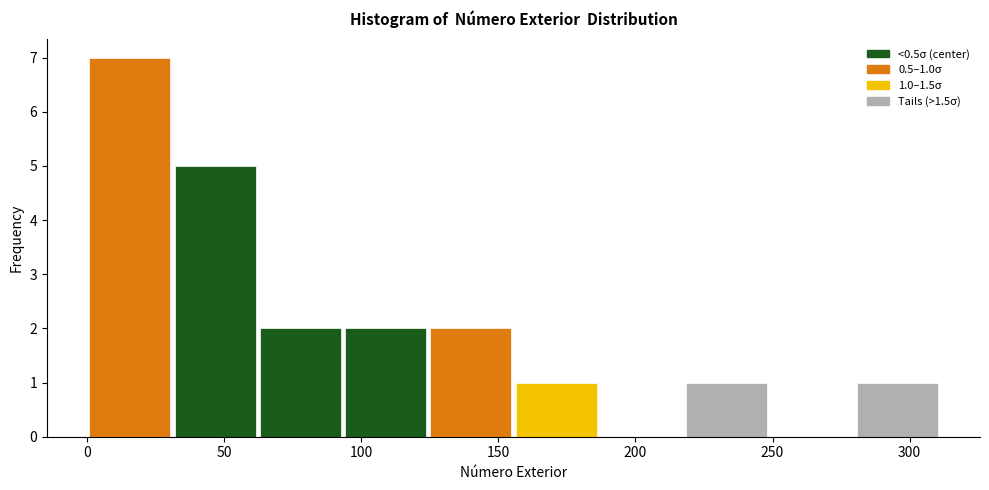

Over which range of the x-axis is the bar tallest?

0 to 30